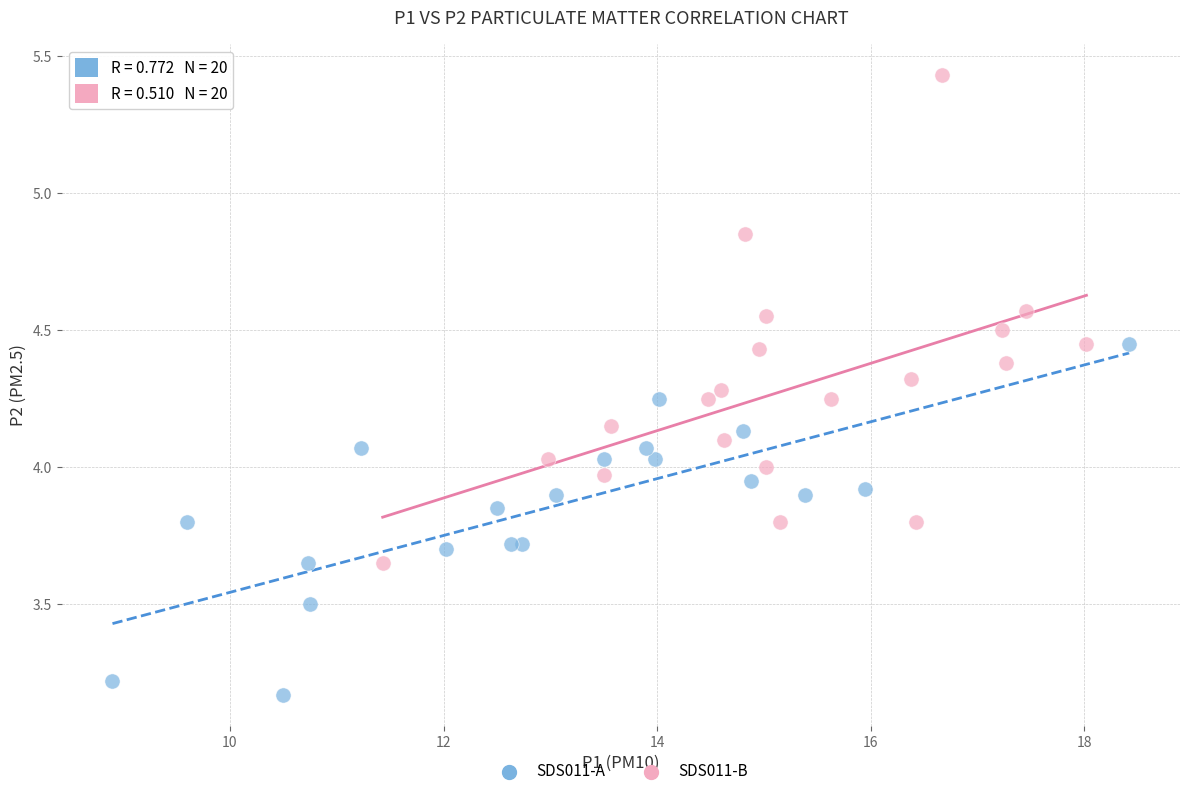

Which series reaches the minimum Y coordinate?

SDS011-A